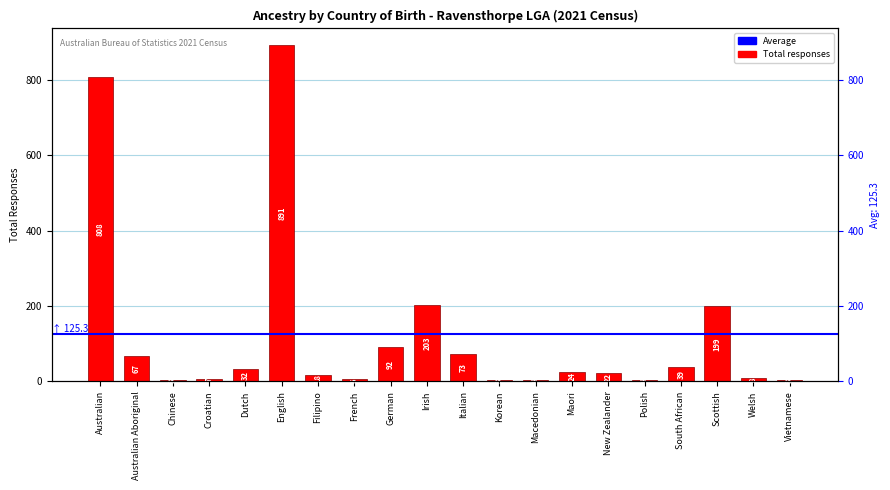

What is the label of the 20th bar from the left?

Vietnamese